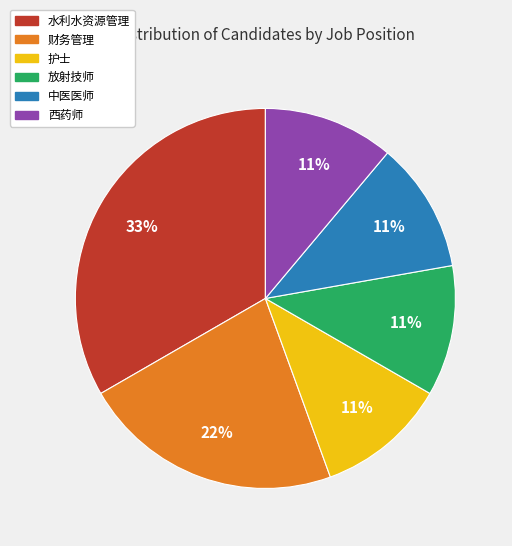

What percentage is the 水利水资源管理 slice, to the nearest percent?

33%